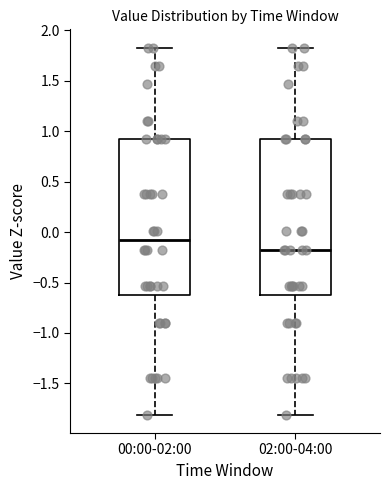

Reading left to right, read every box against the y-axis: the position of its median line, the range the box covers, and the ends of its whiskers. The values are not printed on the chart, so give them approximately, as read against the axis.

00:00-02:00: median -0.10, box -0.65 to 0.90, whiskers -1.80 to 1.85
02:00-04:00: median -0.15, box -0.65 to 0.90, whiskers -1.80 to 1.85